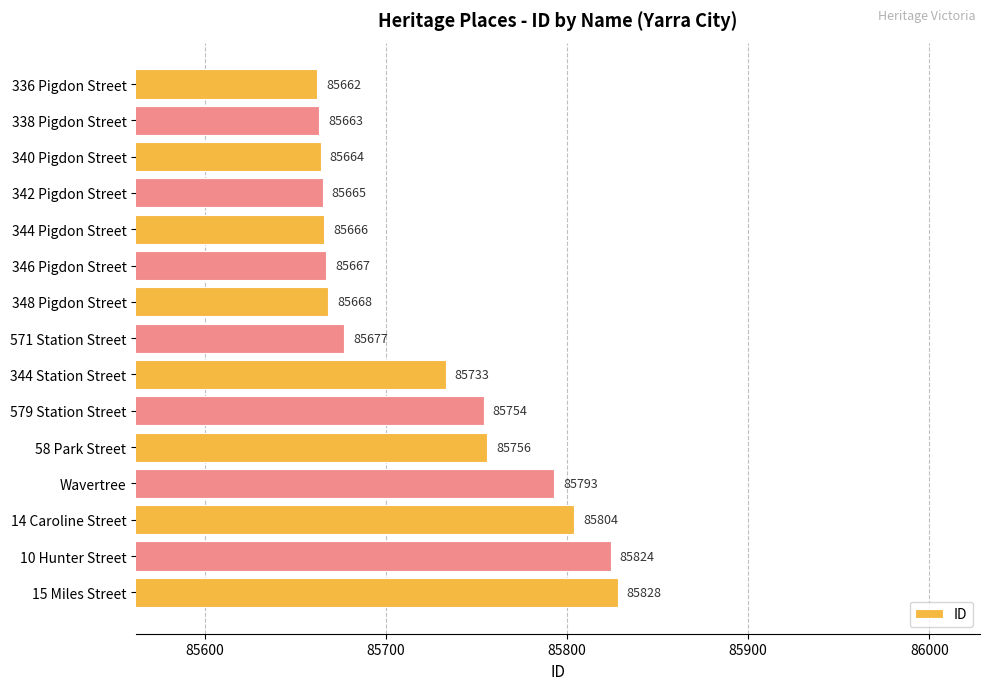

What is the average value?

85722